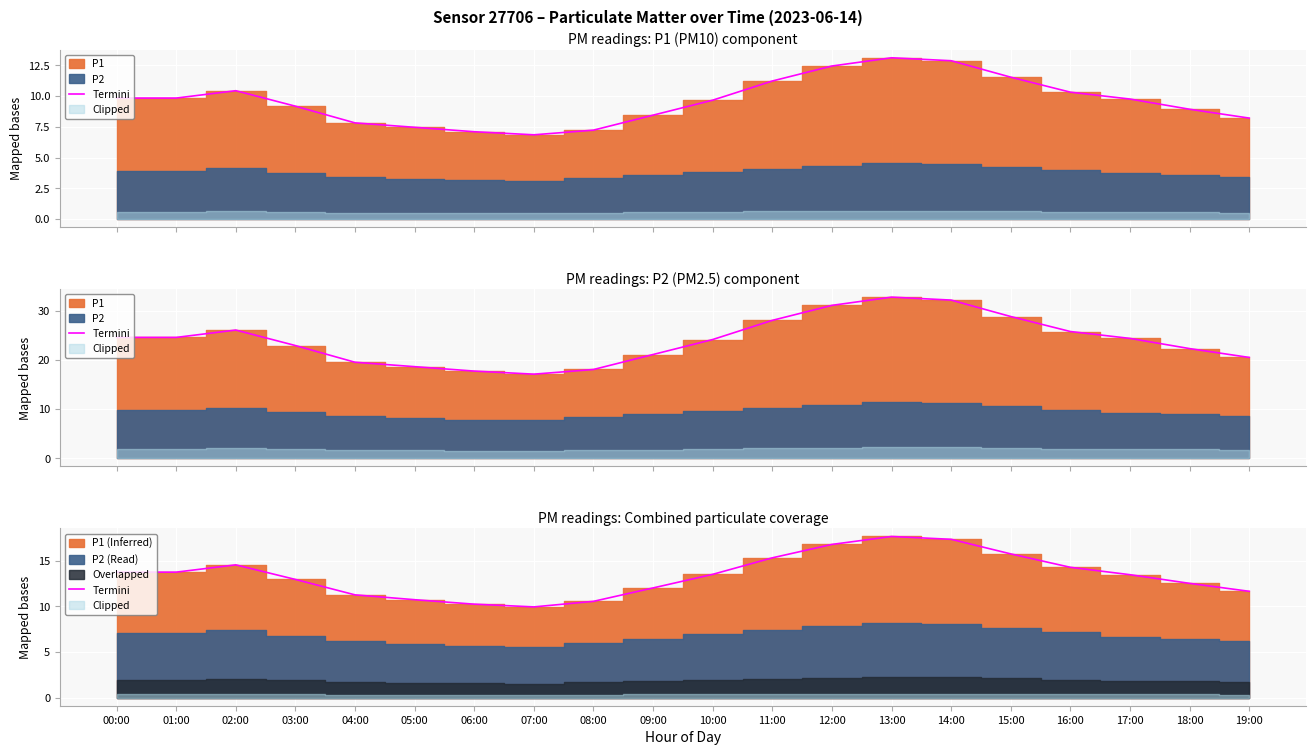

What is the change in value from 07:00 to 19:00?

+1.7